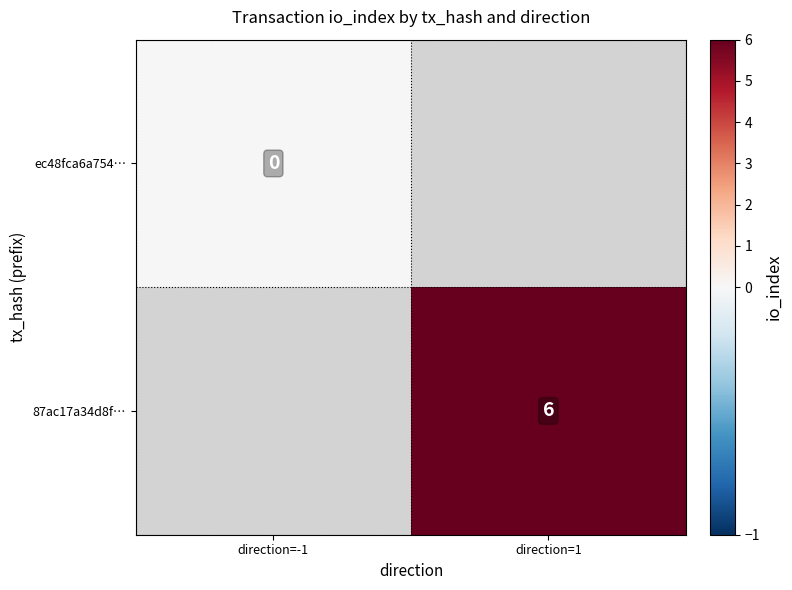

Is it true that 87ac17a34d8f… equals 4 at direction=1?

False